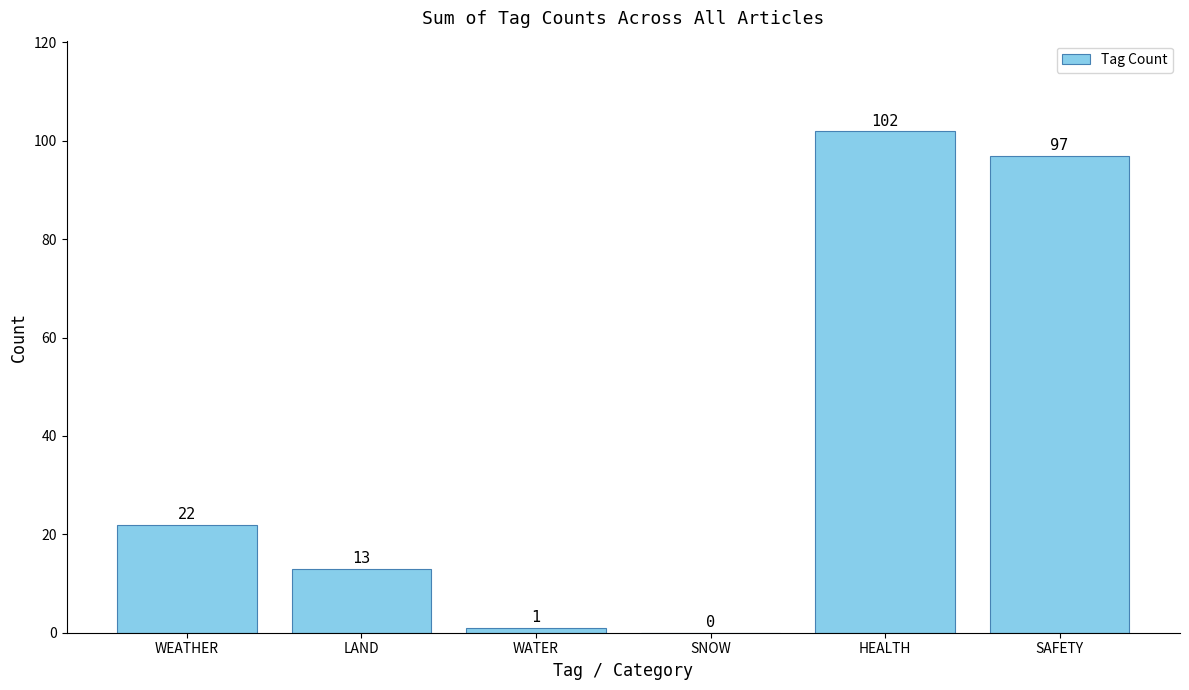

What is the sum of the values at LAND and HEALTH?

115